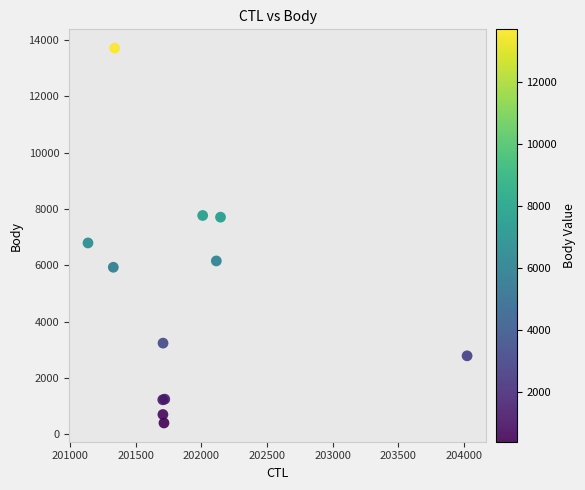

What Y value in the scatter plot is closest to 7055?

6792